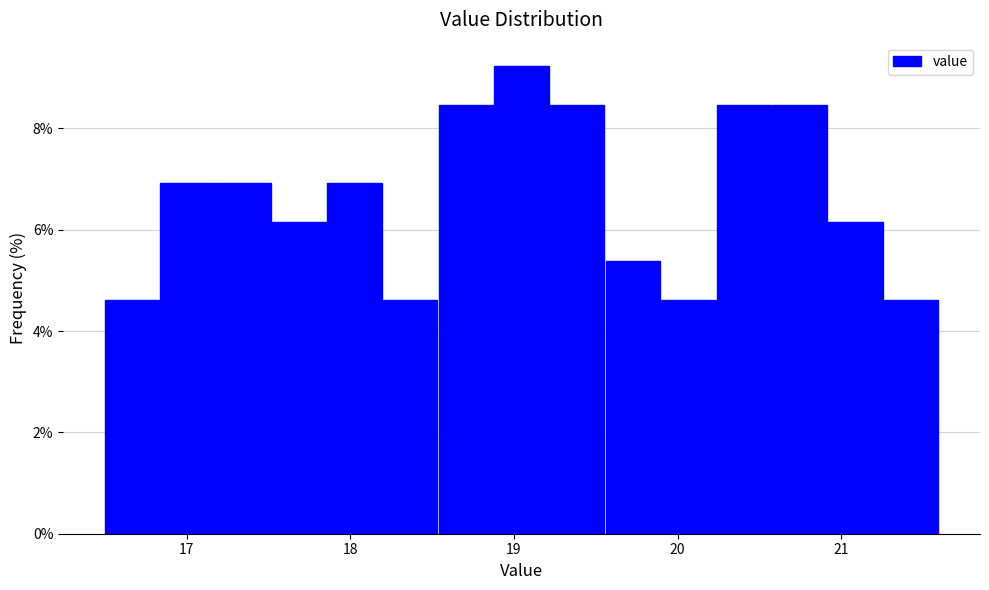

Read against the x-axis, roughly where is the centre of the tallest bar?

19.0